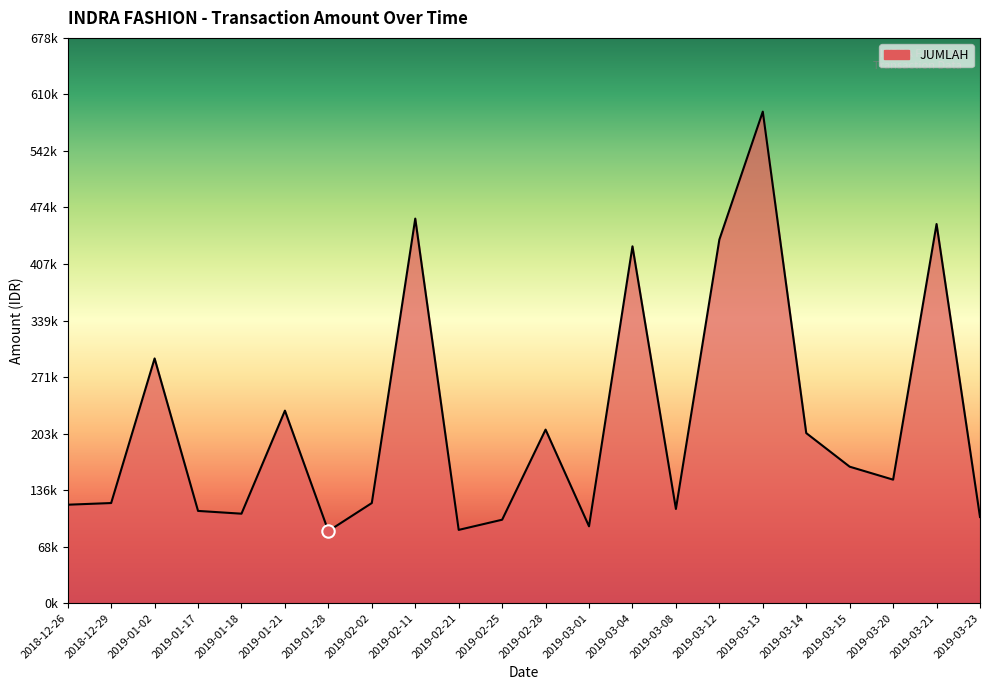

What is the change in value from 2018-12-29 to 2019-03-20?

+28020